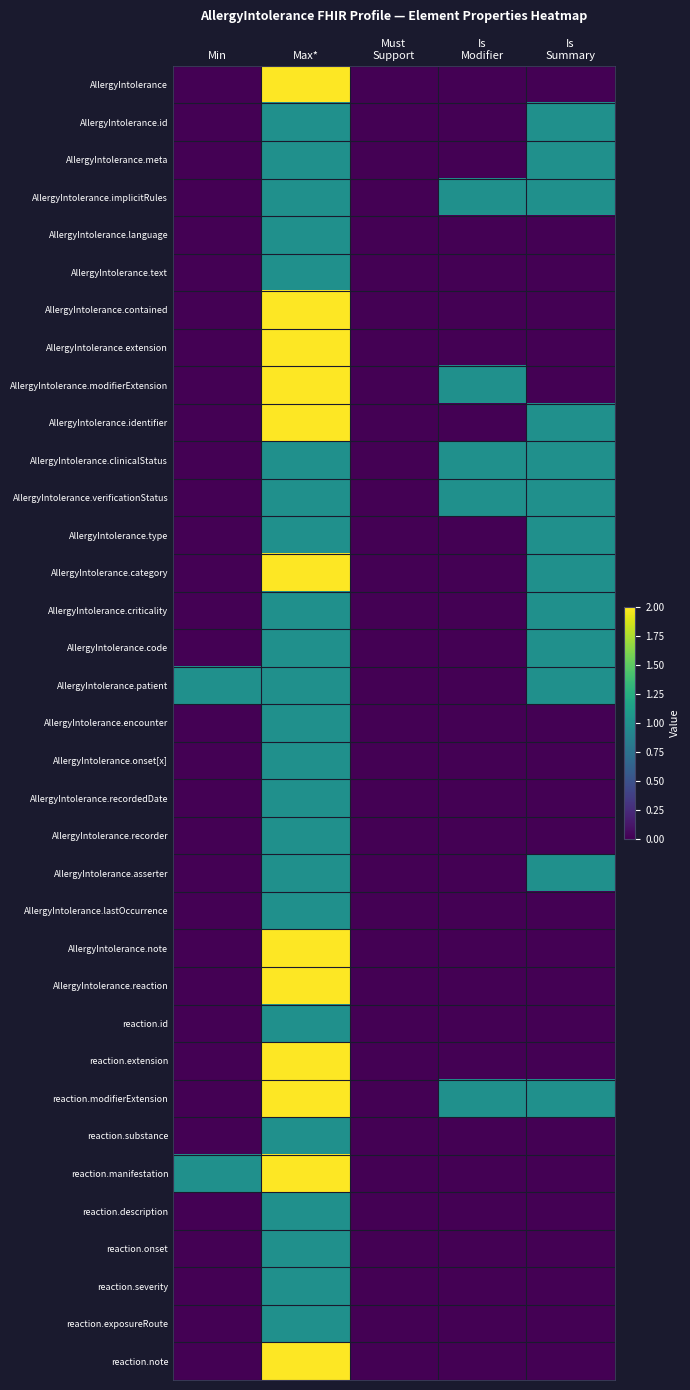

What is the total value across all series at Is
Summary?

13